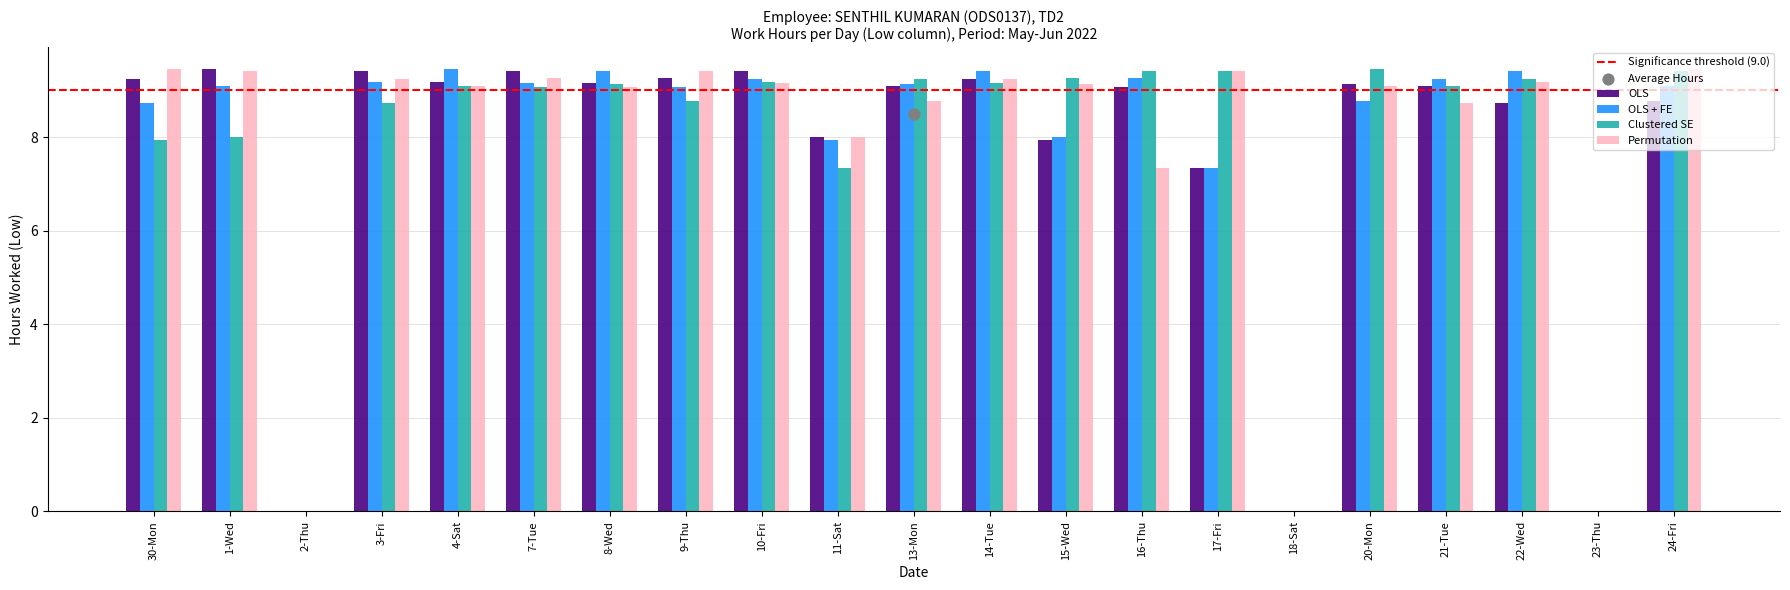

At which category is the sum across all series the highest?

14-Tue